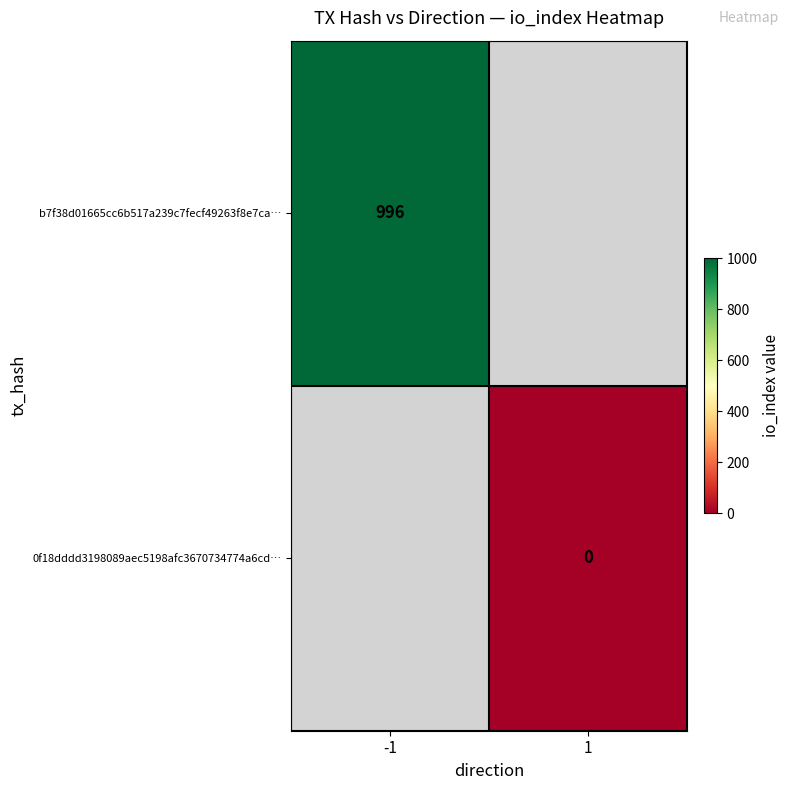

The value of b7f38d01665cc6b517a239c7fecf49263f8e7ca… at -1 is 996. True or false?

True